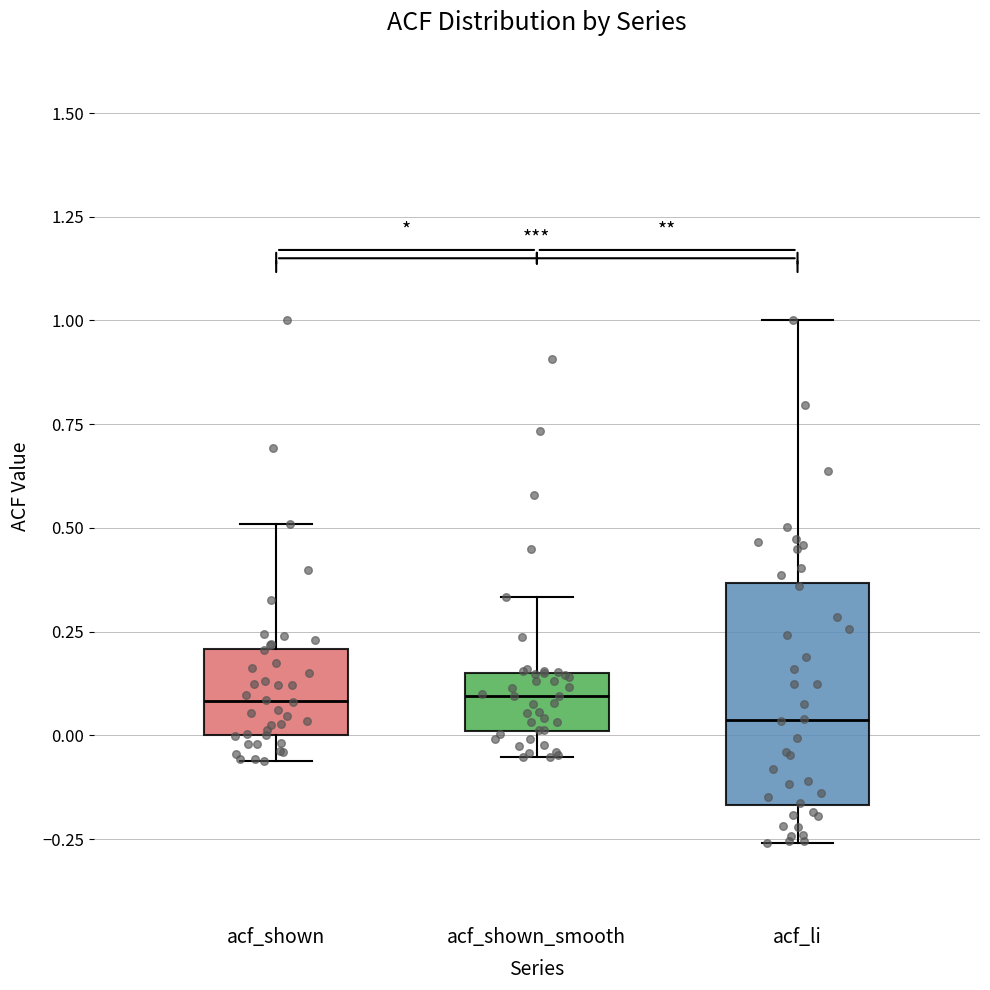

Reading left to right, read every box against the y-axis: the position of its median line, the range the box covers, and the ends of its whiskers. The values are not printed on the chart, so give them approximately, as read against the axis.

acf_shown: median 0.10, box 0.00 to 0.20, whiskers -0.05 to 0.50
acf_shown_smooth: median 0.10, box 0.00 to 0.15, whiskers -0.05 to 0.35
acf_li: median 0.05, box -0.15 to 0.35, whiskers -0.25 to 1.00